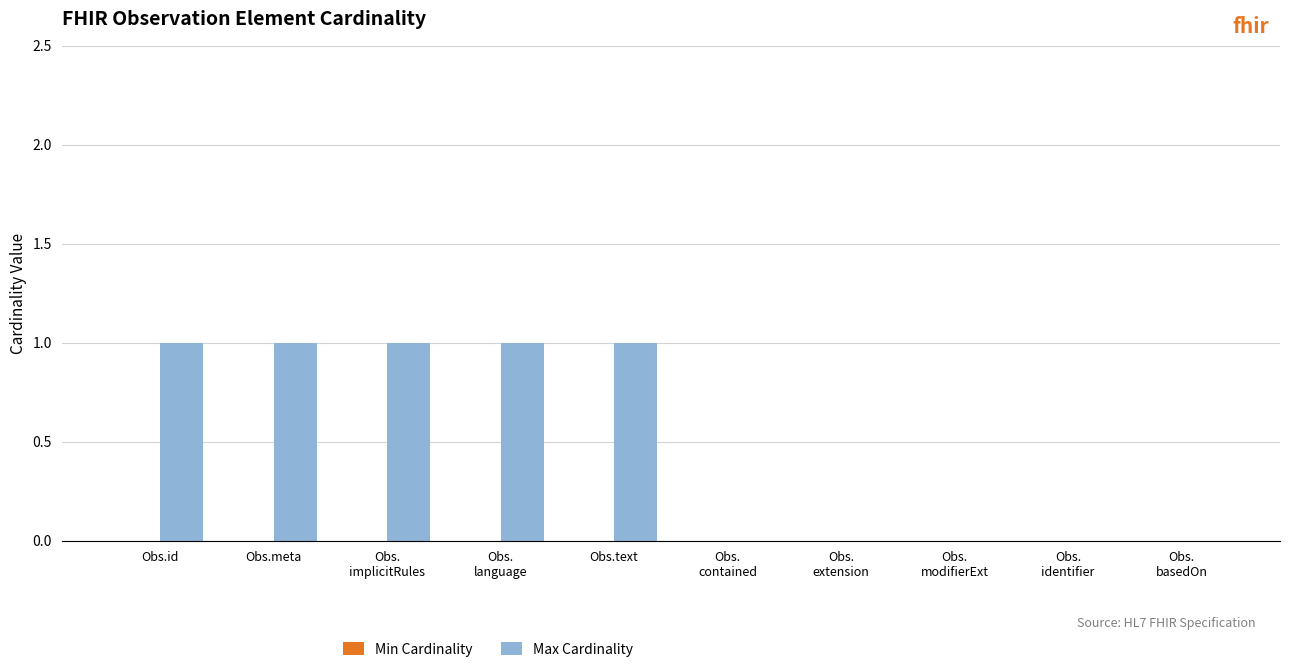

What is the sum of all values?

5